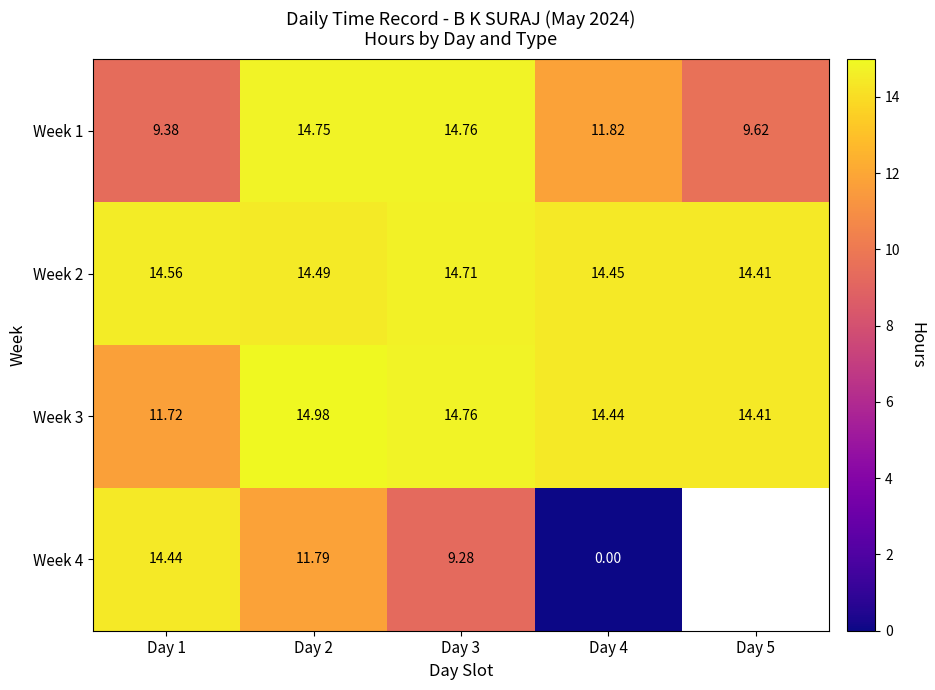

Where does the Week 1 series first go above 11?

Day 2